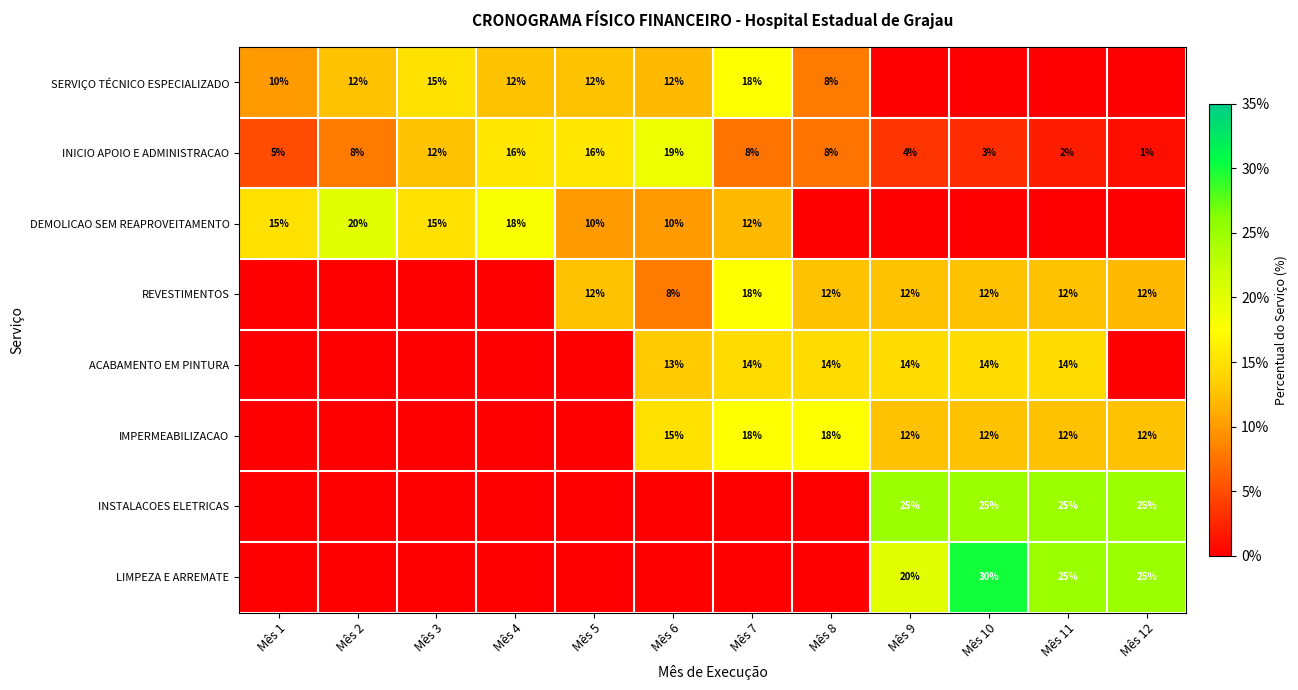

How many data points does each series have?

12